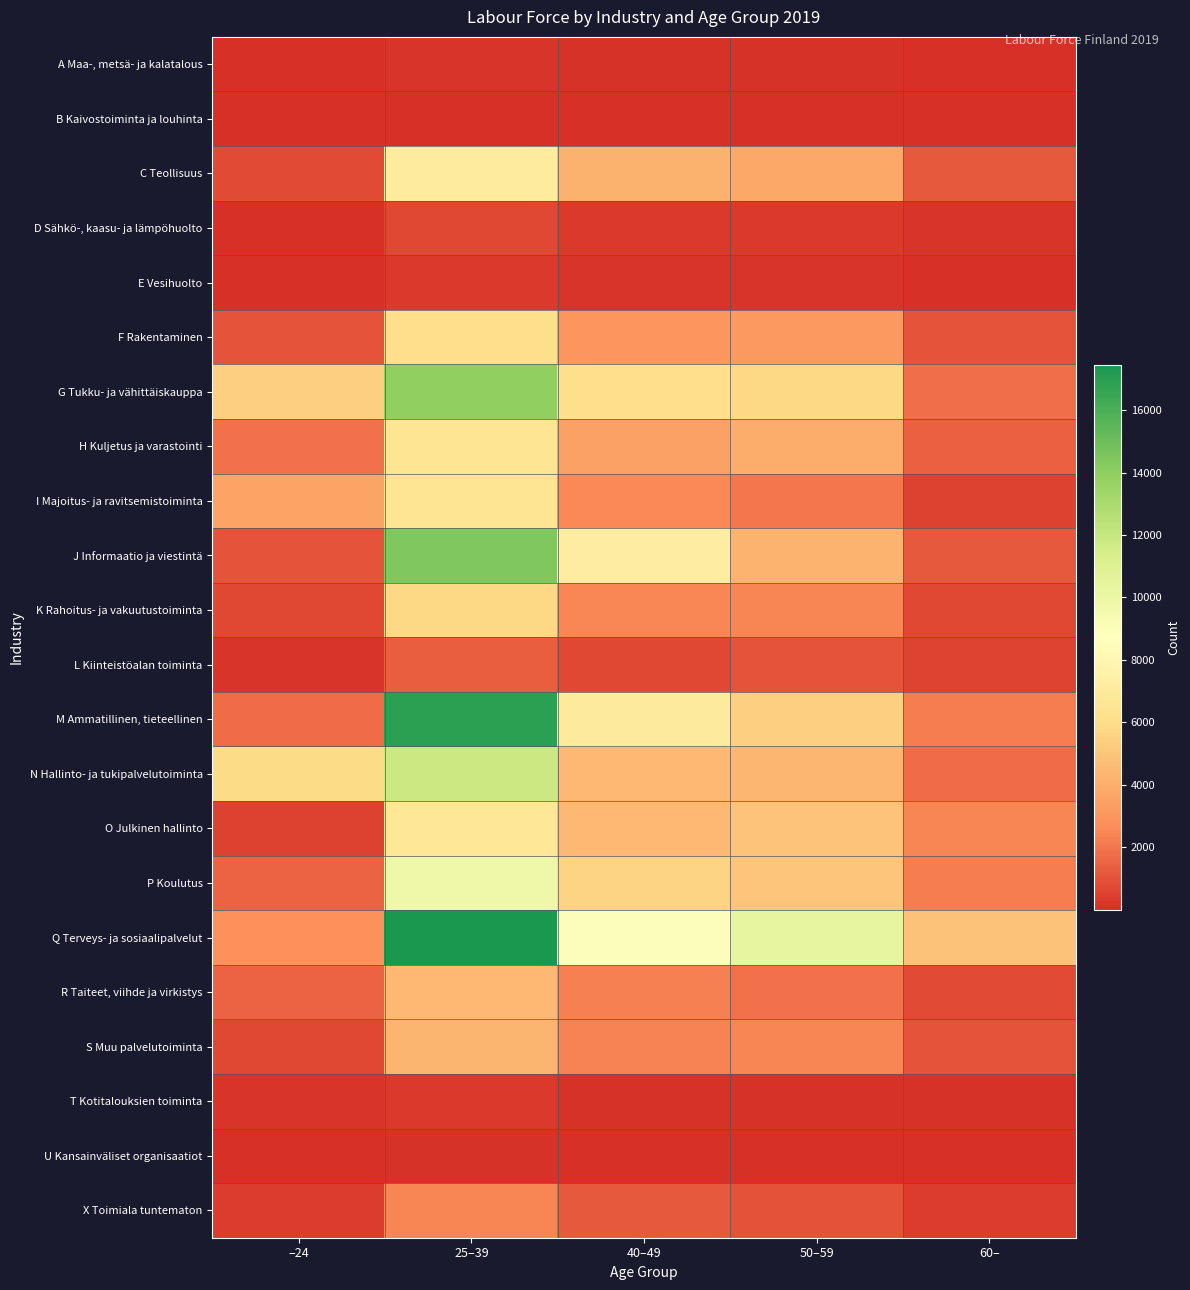

Rank the series at –24 from highest to lowest value.

N Hallinto- ja tukipalvelutoiminta, G Tukku- ja vähittäiskauppa, I Majoitus- ja ravitsemistoiminta, Q Terveys- ja sosiaalipalvelut, H Kuljetus ja varastointi, M Ammatillinen, tieteellinen, P Koulutus, R Taiteet, viihde ja virkistys, J Informaatio ja viestintä, F Rakentaminen, C Teollisuus, S Muu palvelutoiminta, K Rahoitus- ja vakuutustoiminta, O Julkinen hallinto, X Toimiala tuntematon, L Kiinteistöalan toiminta, T Kotitalouksien toiminta, E Vesihuolto, D Sähkö-, kaasu- ja lämpöhuolto, A Maa-, metsä- ja kalatalous, U Kansainväliset organisaatiot, B Kaivostoiminta ja louhinta